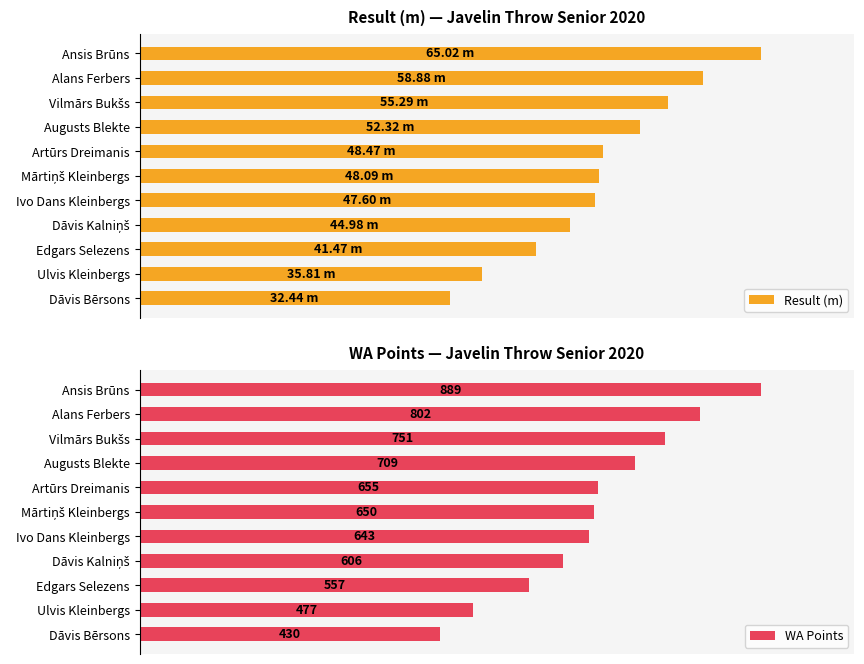

Count the number of categories in the chart.

11